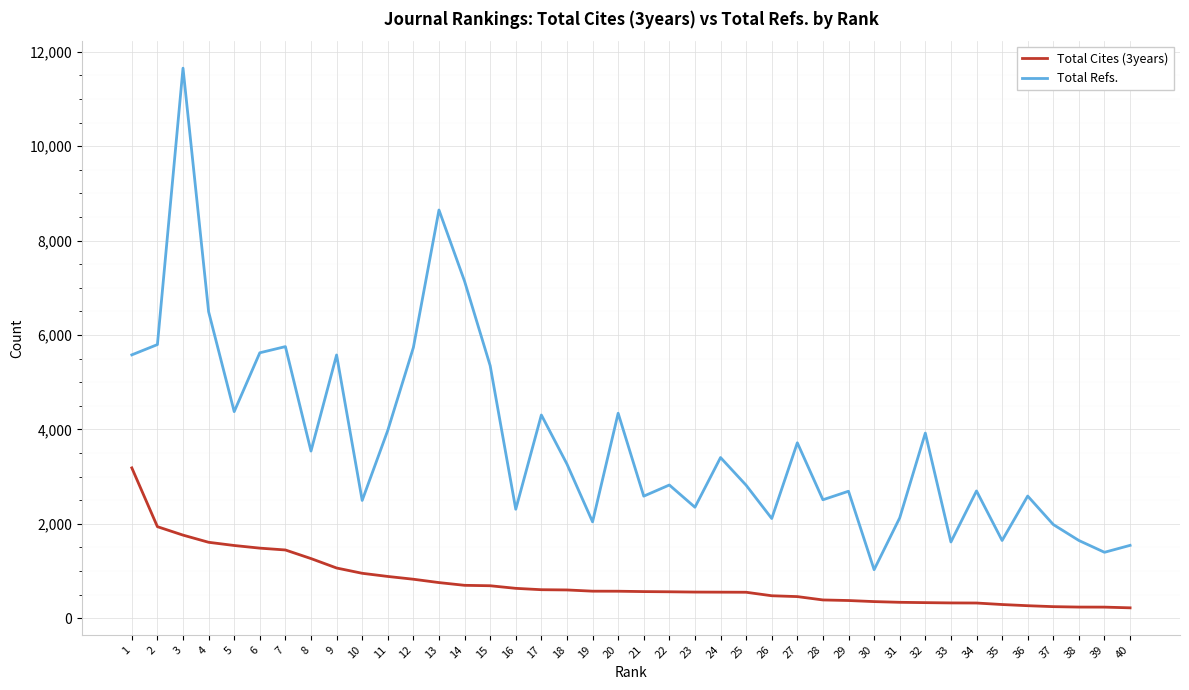

What value does the Total Cites (3years) series have at 15, to the nearest 10?

690